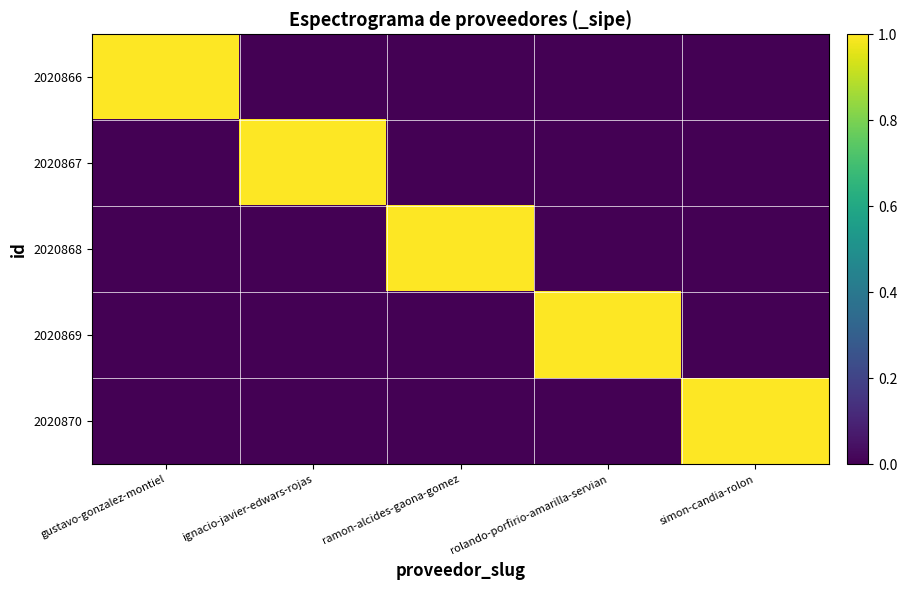

How many categories are shown in the chart?

5